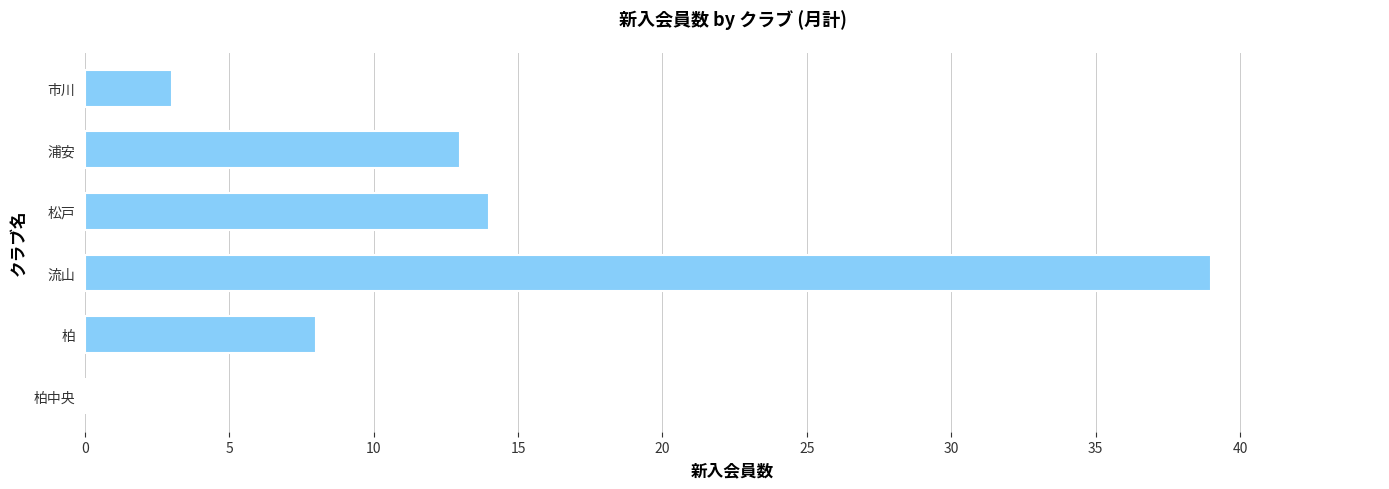

Reading bottom to top, list all the values displayed in this chart.

柏中央=0	柏=8	流山=39	松戸=14	浦安=13	市川=3